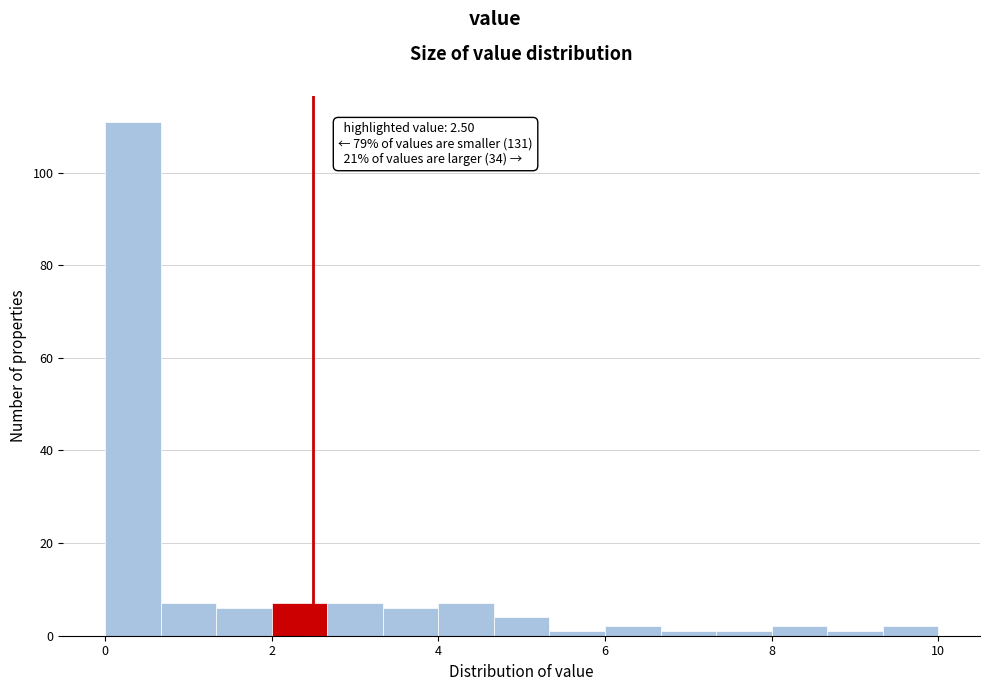

Around what value on the x-axis is the tallest bar? Give the approximate position of its centre, as read against the axis.

0.4